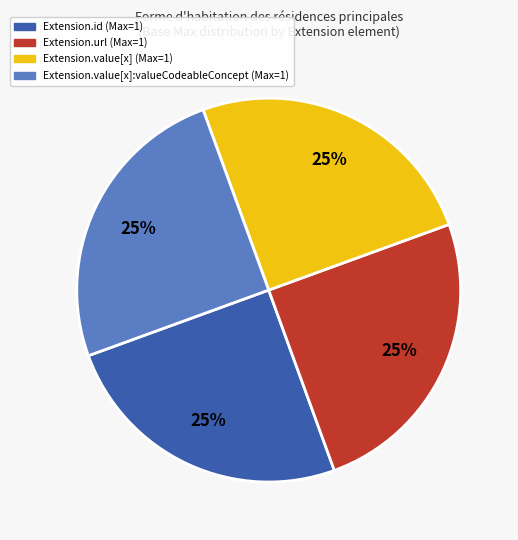

To the nearest percent, what is the average slice percentage?

25%